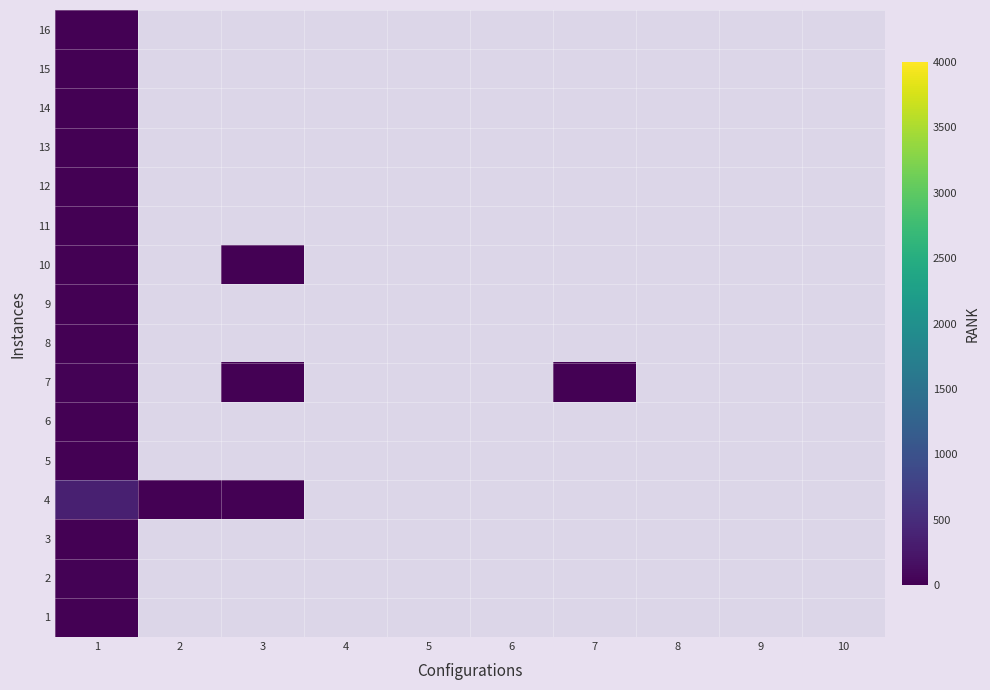

At how many categories does at least one series exceed 299?

1